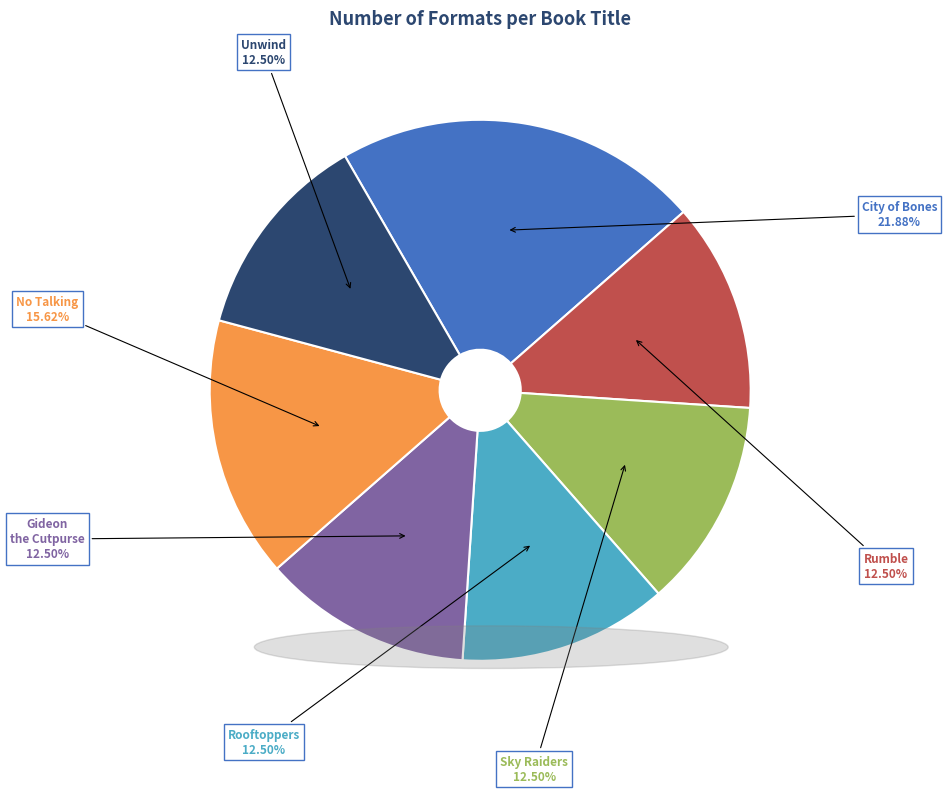

Does Sky Raiders account for over 50% of the chart?

No